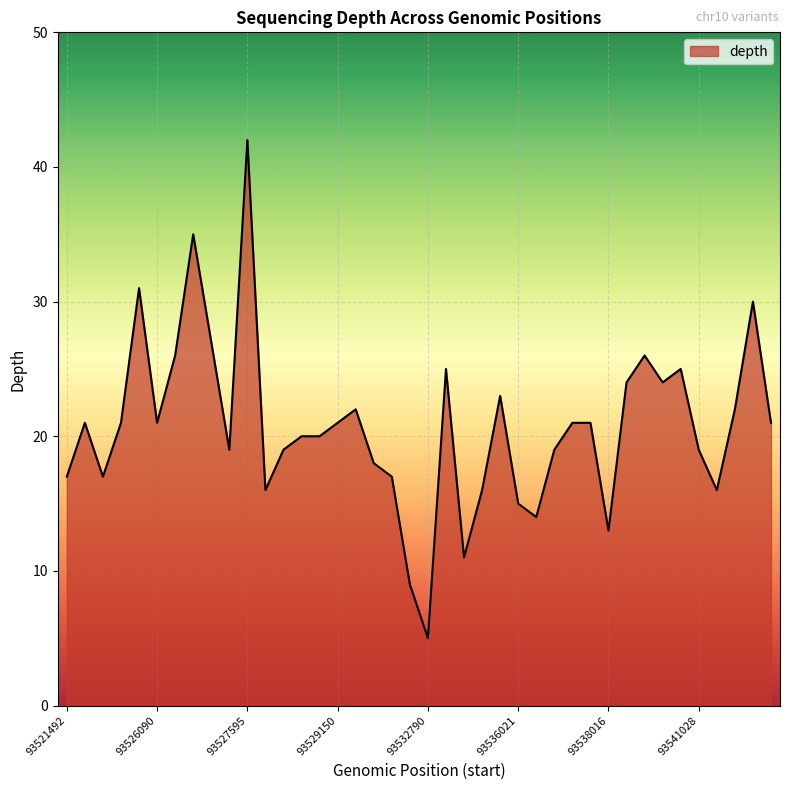

What is the smallest value displayed?

5